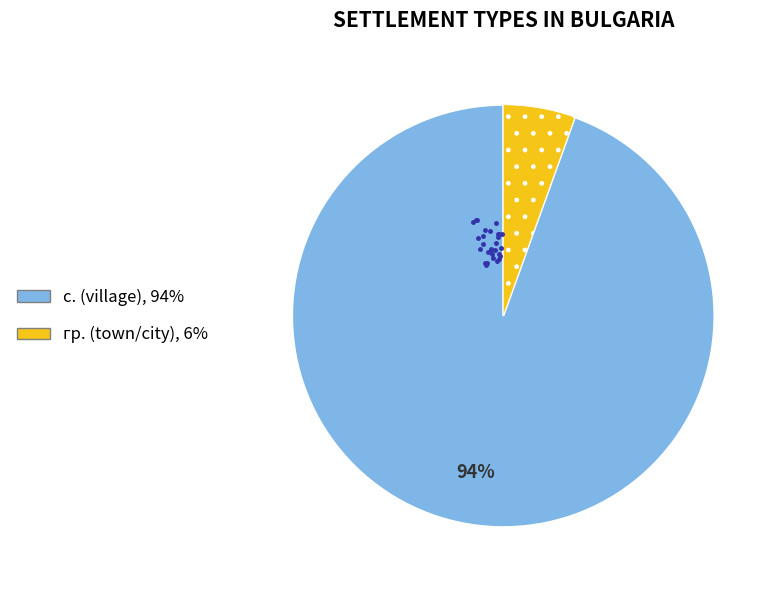

To the nearest percent, what is the average slice percentage?

50%